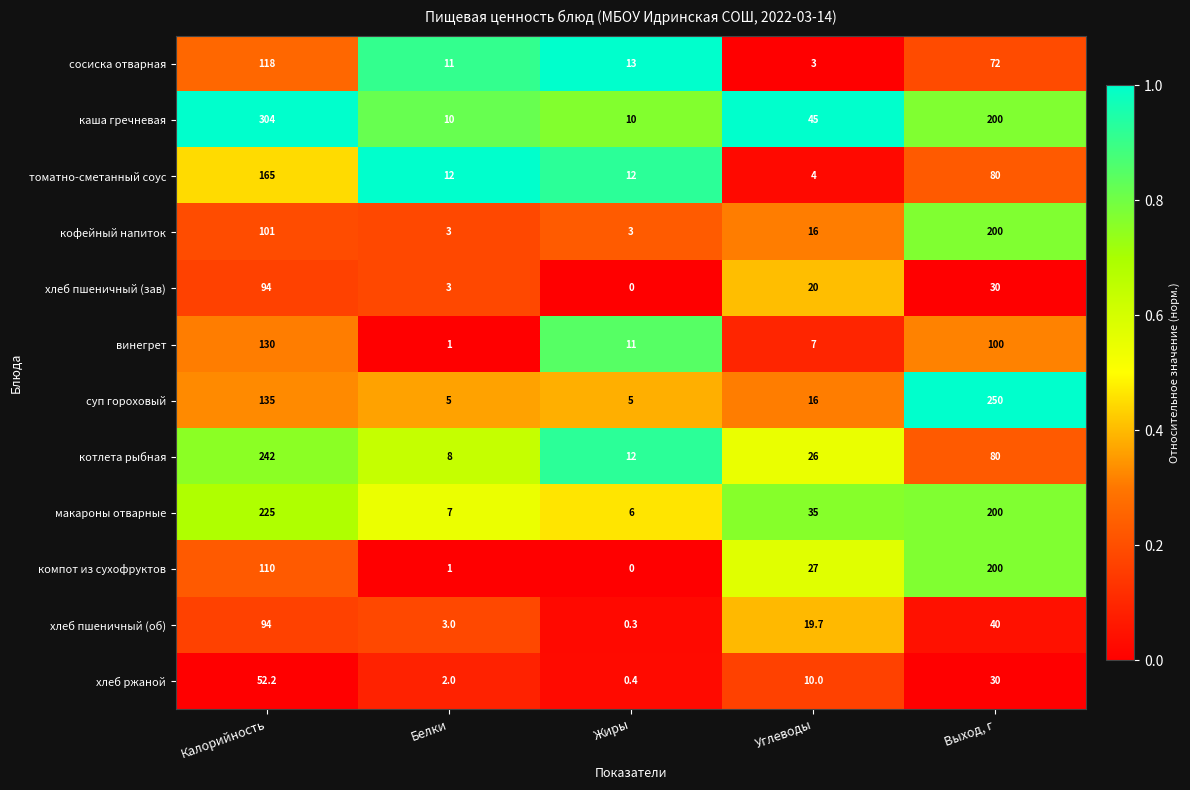

True or false: каша гречневая has a value of 134.7 at Выход, г.

False